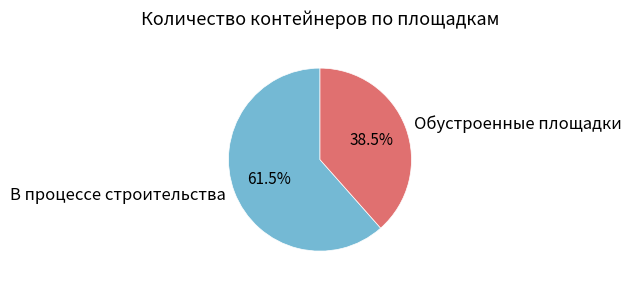

Does any single category account for the majority?

Yes